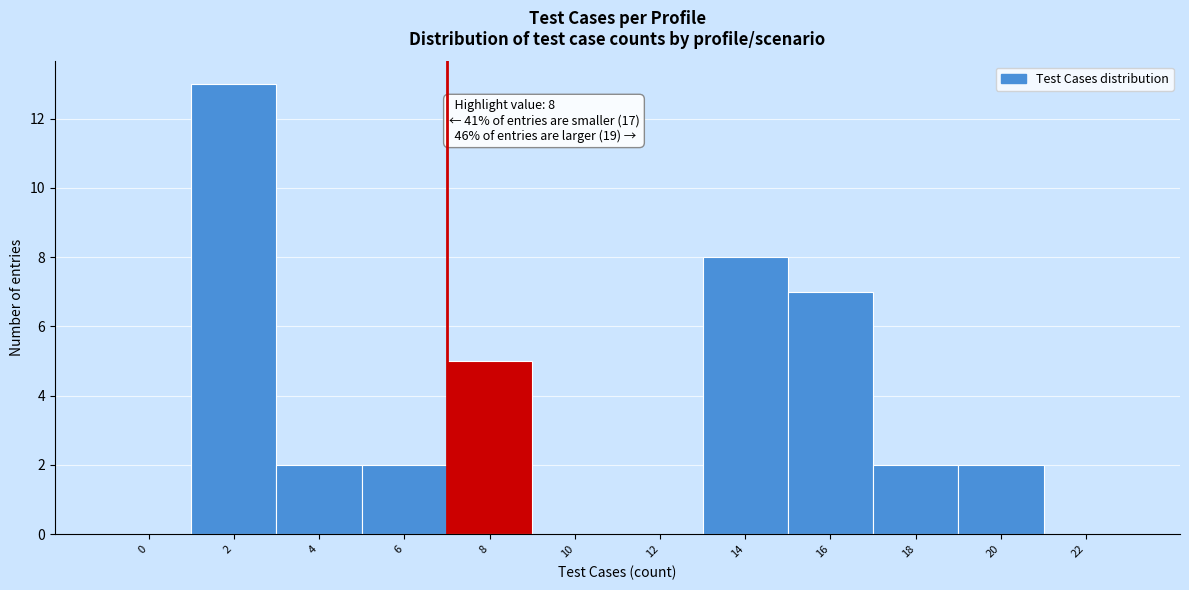

Reading right to left, list all the values displayed in this chart.

22=0	20=2	18=2	16=7	14=8	12=0	10=0	8=5	6=2	4=2	2=13	0=0